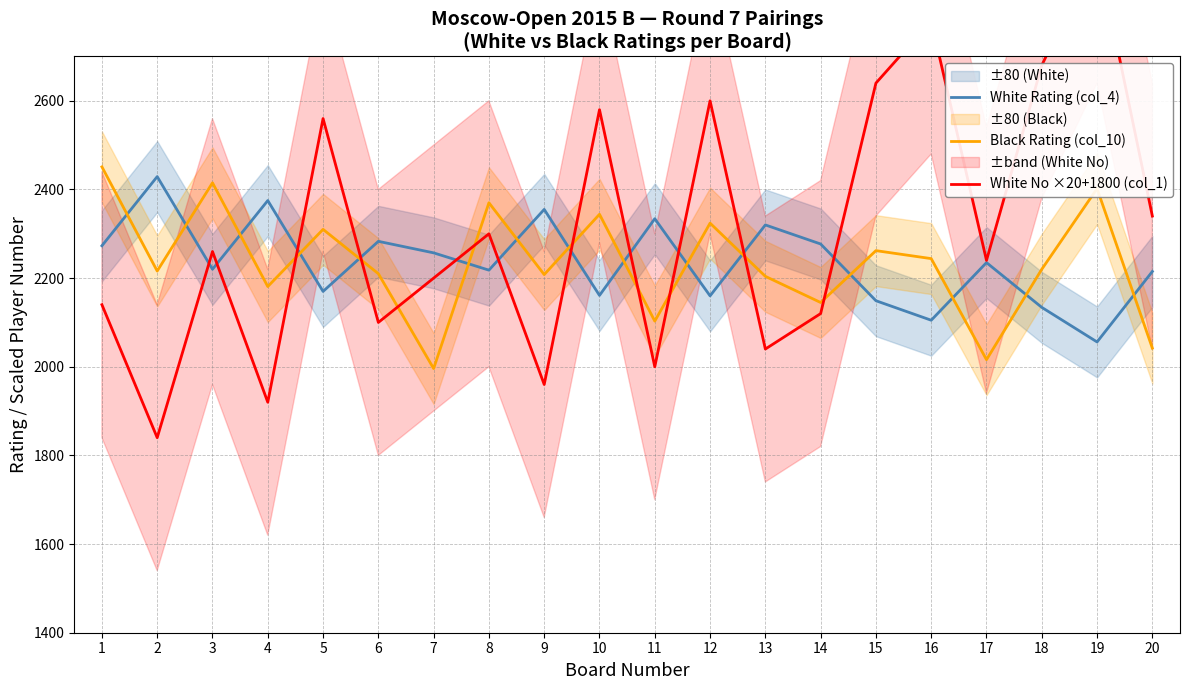

How many data points does each series have?

20